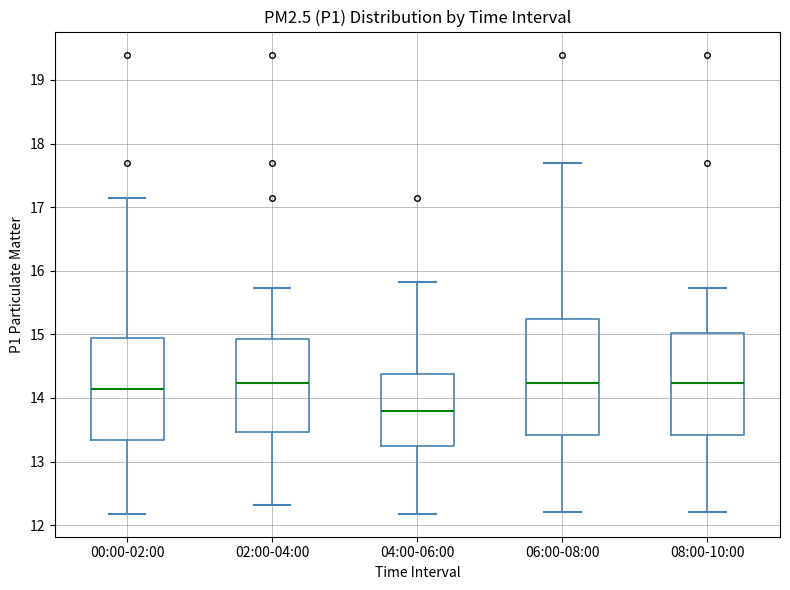

Reading left to right, read every box against the y-axis: the position of its median line, the range the box covers, and the ends of its whiskers. The values are not printed on the chart, so give them approximately, as read against the axis.

00:00-02:00: median 14.1, box 13.3 to 15.0, whiskers 12.2 to 17.2
02:00-04:00: median 14.2, box 13.5 to 14.9, whiskers 12.3 to 15.7
04:00-06:00: median 13.8, box 13.2 to 14.4, whiskers 12.2 to 15.8
06:00-08:00: median 14.2, box 13.4 to 15.2, whiskers 12.2 to 17.7
08:00-10:00: median 14.2, box 13.4 to 15.0, whiskers 12.2 to 15.7